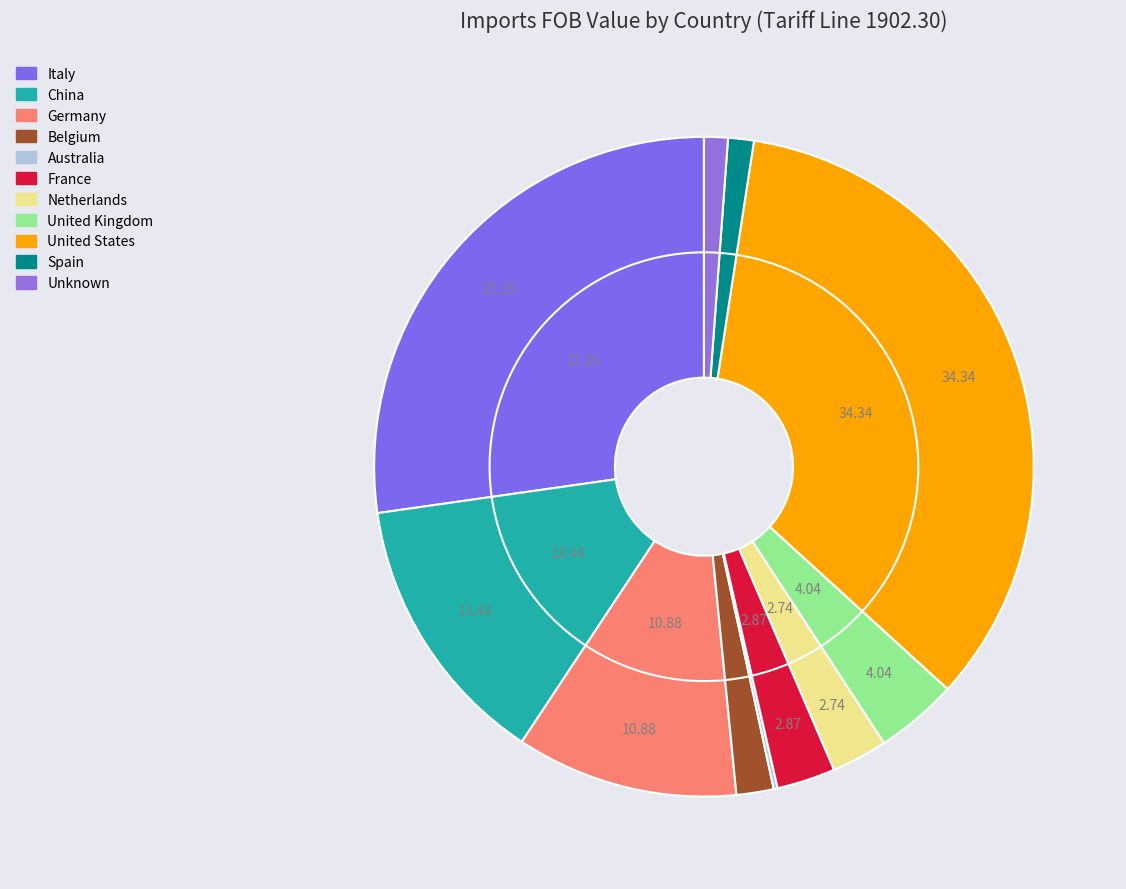

To the nearest percent, what portion does United States represent?

34%